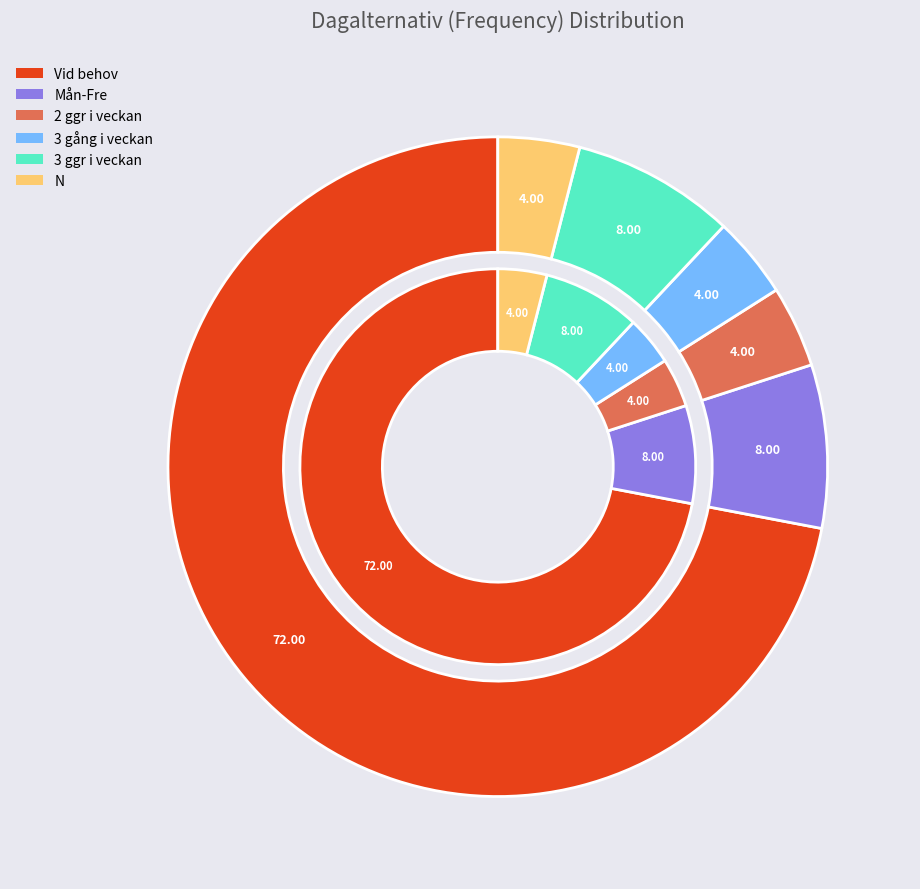

How many slices are in this pie chart?

6